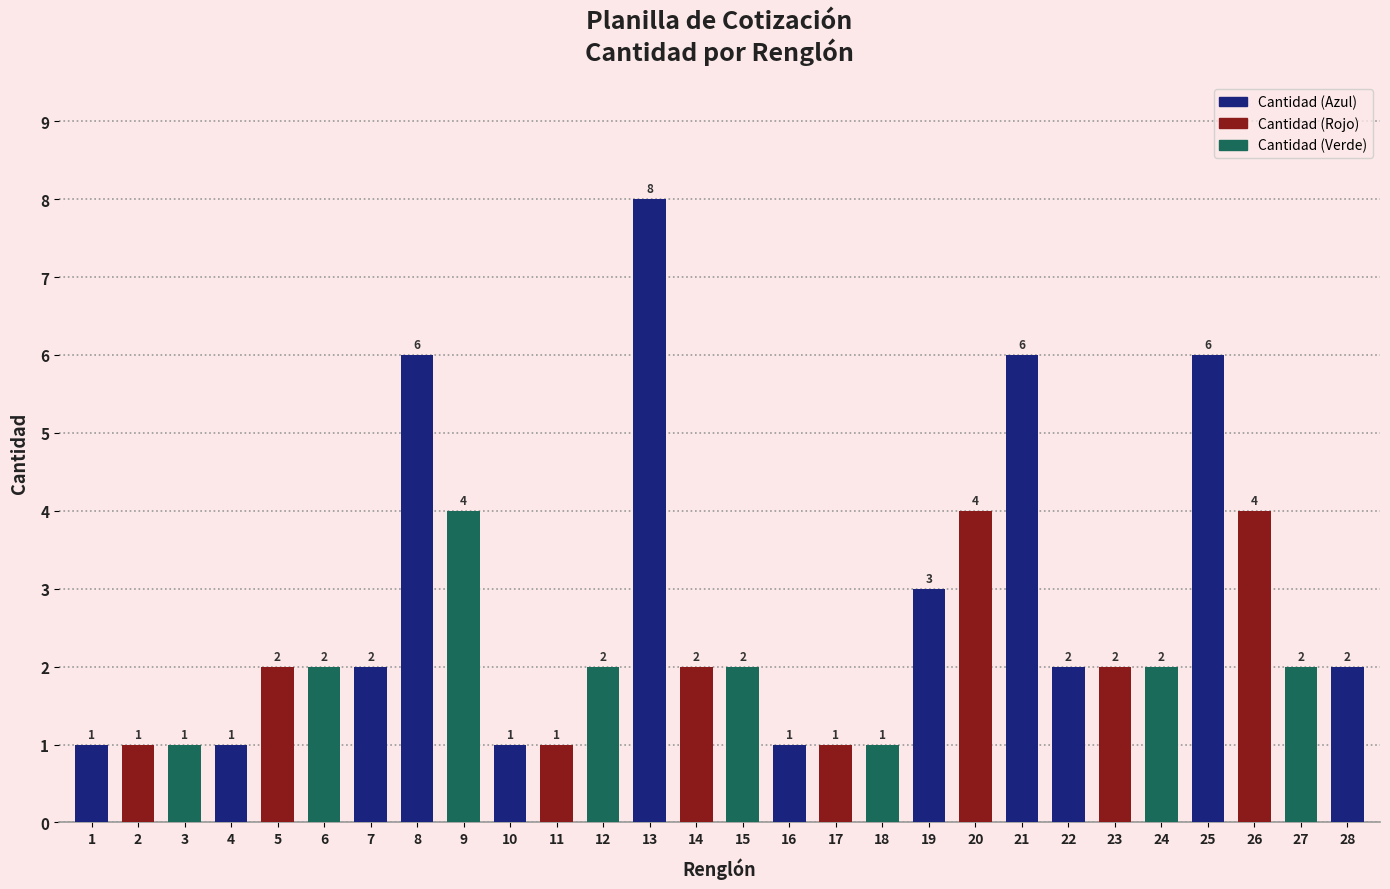

How many values are below 2?

9